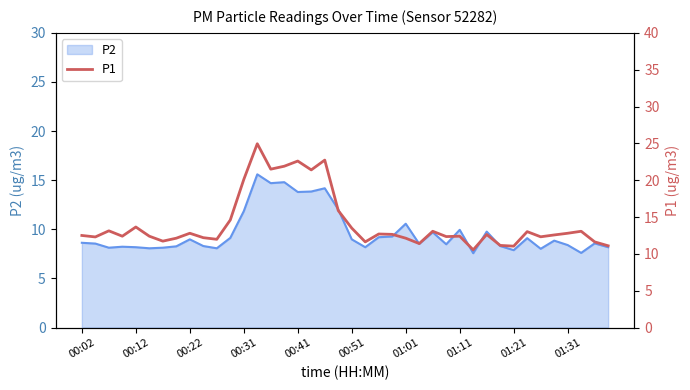

What is the maximum value for P2?

15.6